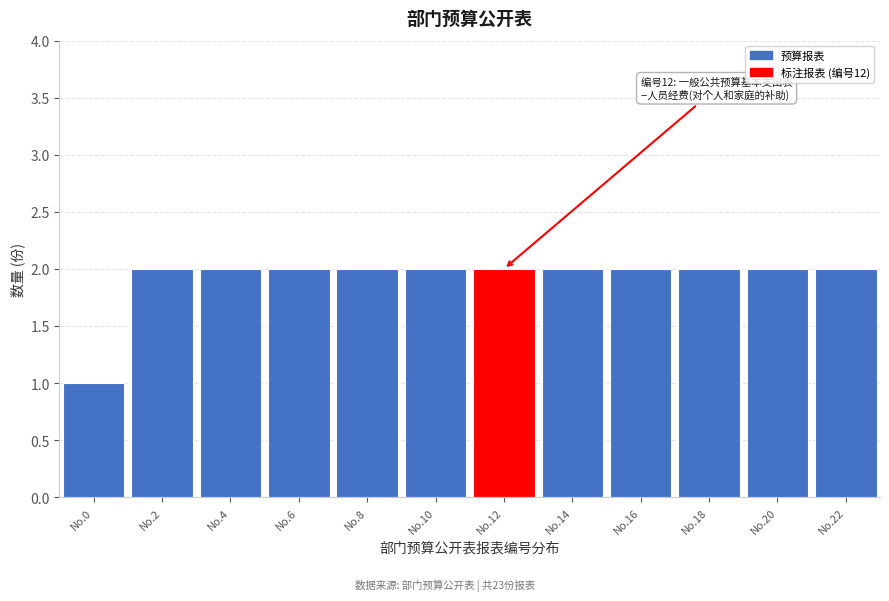

Reading left to right, transcribe all the data shown in this chart.

No.0=1	No.2=2	No.4=2	No.6=2	No.8=2	No.10=2	No.12=2	No.14=2	No.16=2	No.18=2	No.20=2	No.22=2